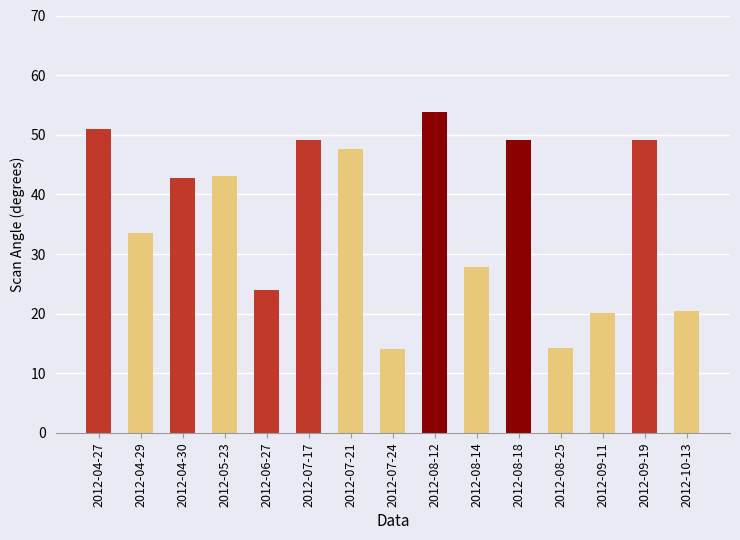

What is the label of the 4th bar from the left?

2012-05-23